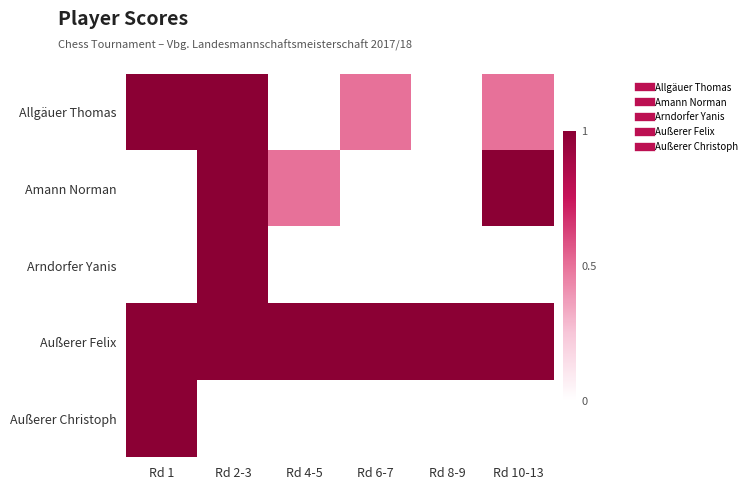

Between Rd 1 and Rd 4-5, which is larger?

Rd 1